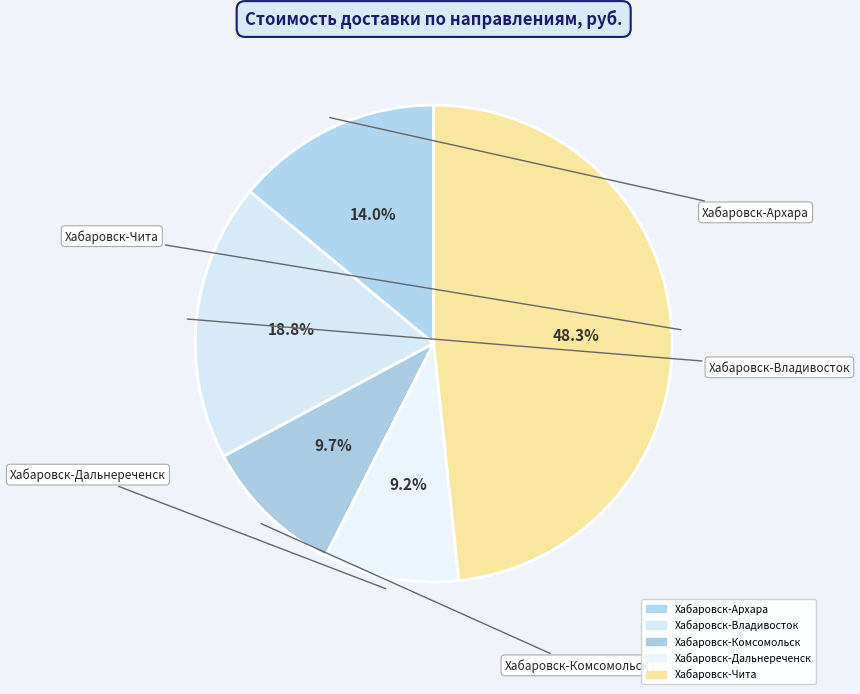

Rank the categories by value from lowest to highest.

Хабаровск-Дальнереченск, Хабаровск-Комсомольск, Хабаровск-Архара, Хабаровск-Владивосток, Хабаровск-Чита